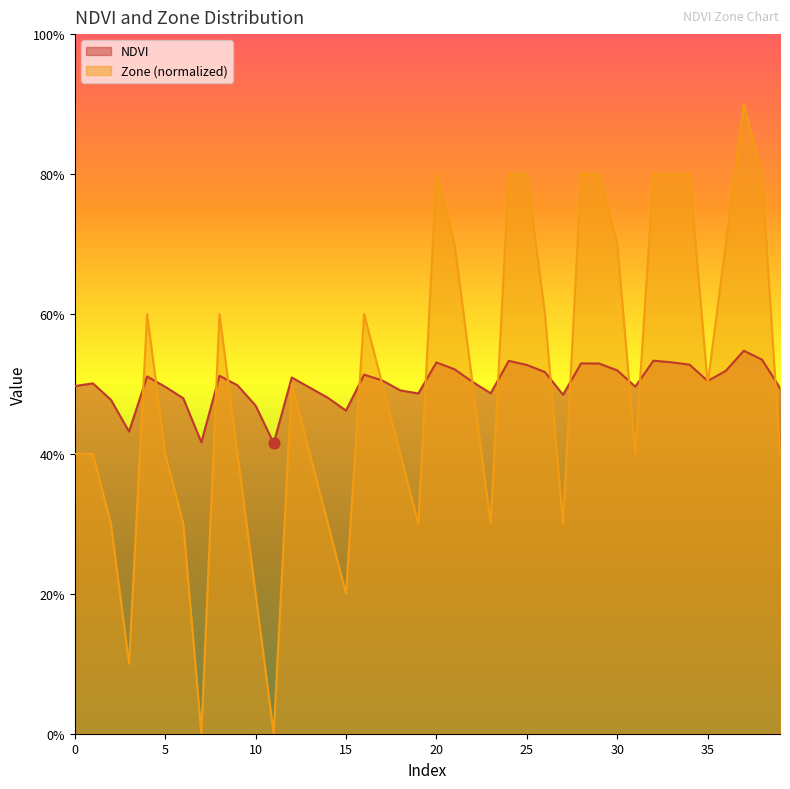

Which series has the largest total across all categories?

Zone